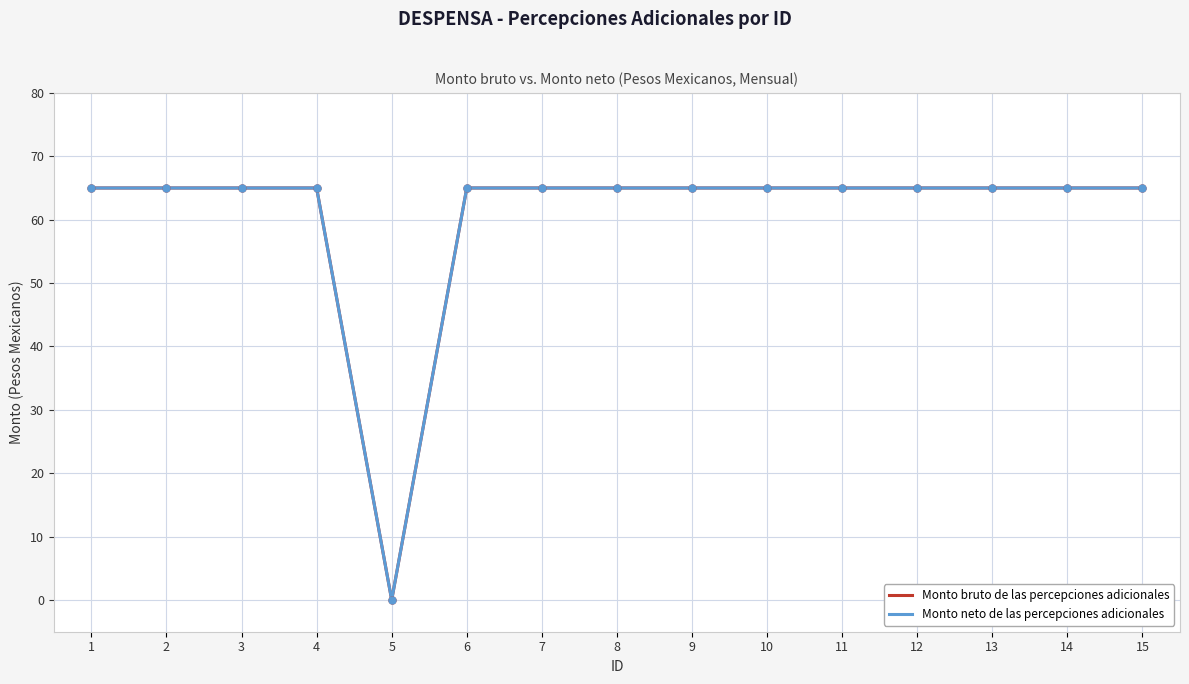

Which category has the highest value across all series?

1